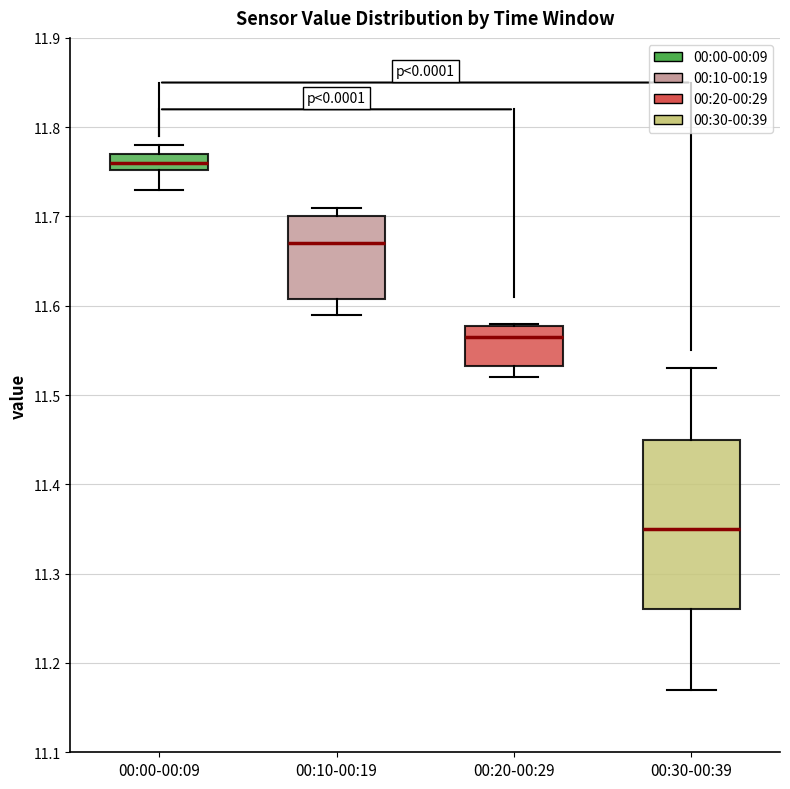

Reading left to right, read every box against the y-axis: the position of its median line, the range the box covers, and the ends of its whiskers. The values are not printed on the chart, so give them approximately, as read against the axis.

00:00-00:09: median 11.76, box 11.75 to 11.77, whiskers 11.73 to 11.78
00:10-00:19: median 11.67, box 11.61 to 11.70, whiskers 11.59 to 11.71
00:20-00:29: median 11.57, box 11.53 to 11.58, whiskers 11.52 to 11.58
00:30-00:39: median 11.35, box 11.26 to 11.45, whiskers 11.17 to 11.53